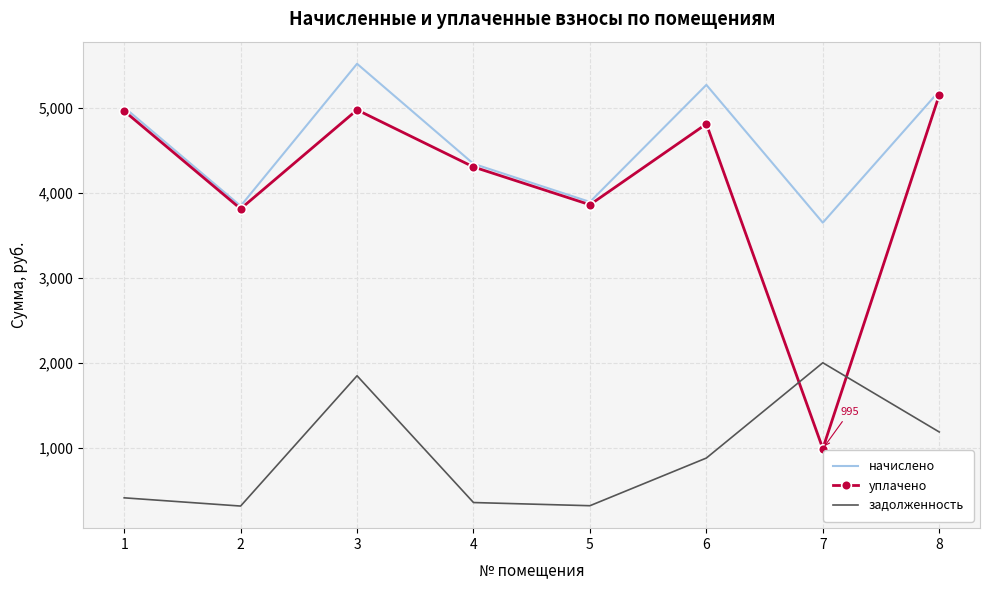

In начислено, how many points are lower than both neighbors (excluding endpoints)?

3